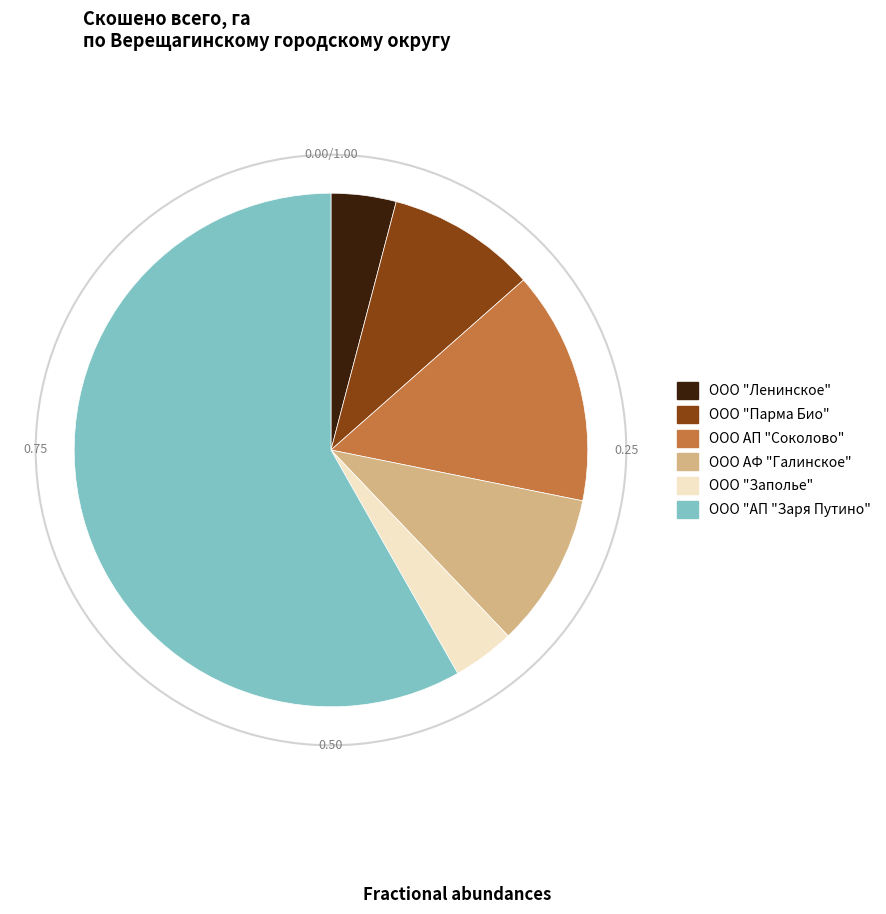

How many segments does this pie chart have?

6